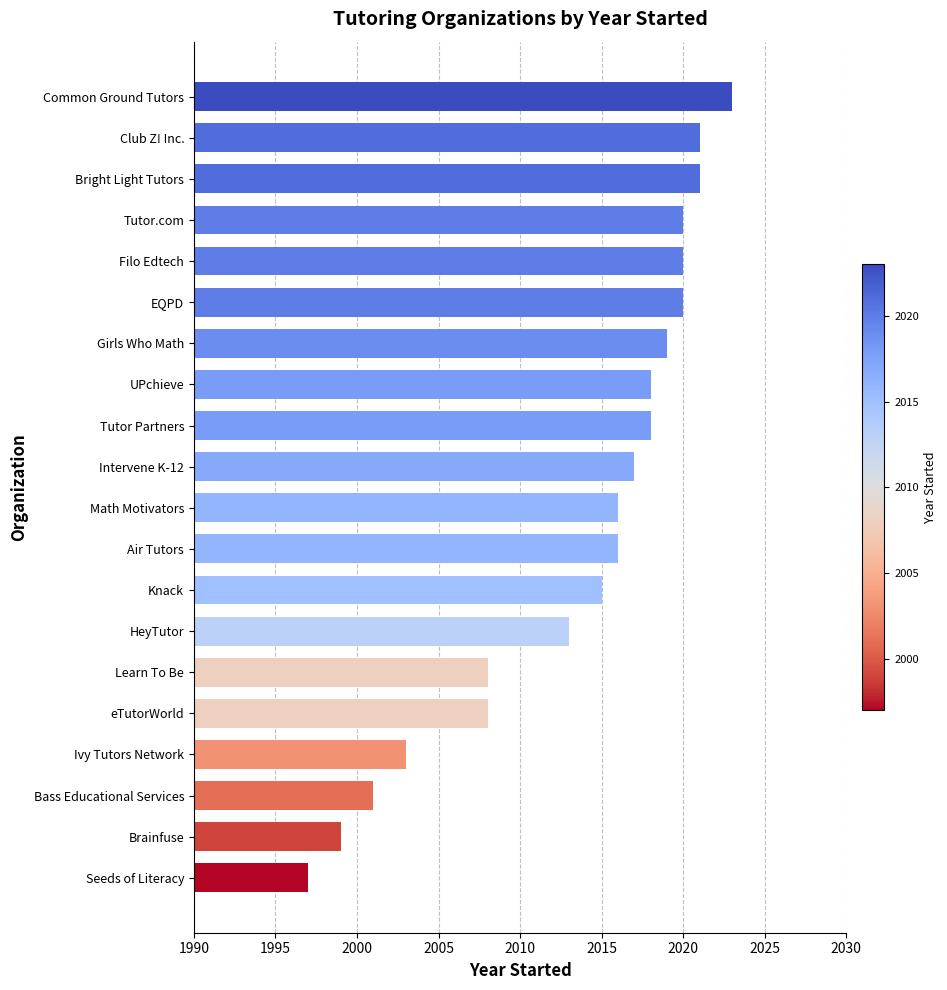

True or false: the data shows 2018 at Tutor Partners.

True